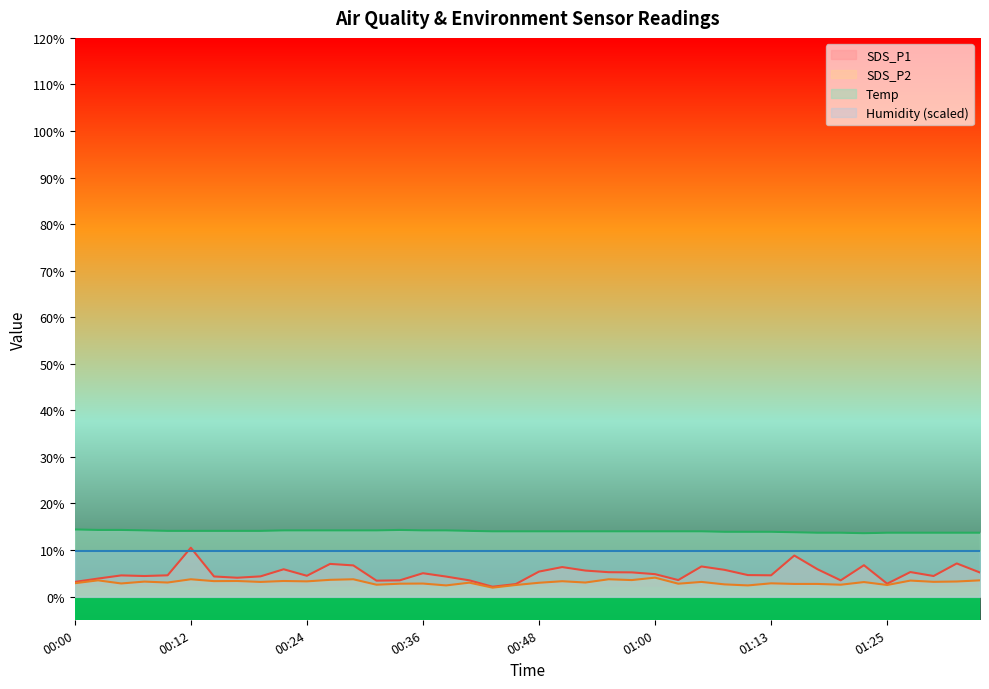

At which category is the sum across all series the highest?

00:12